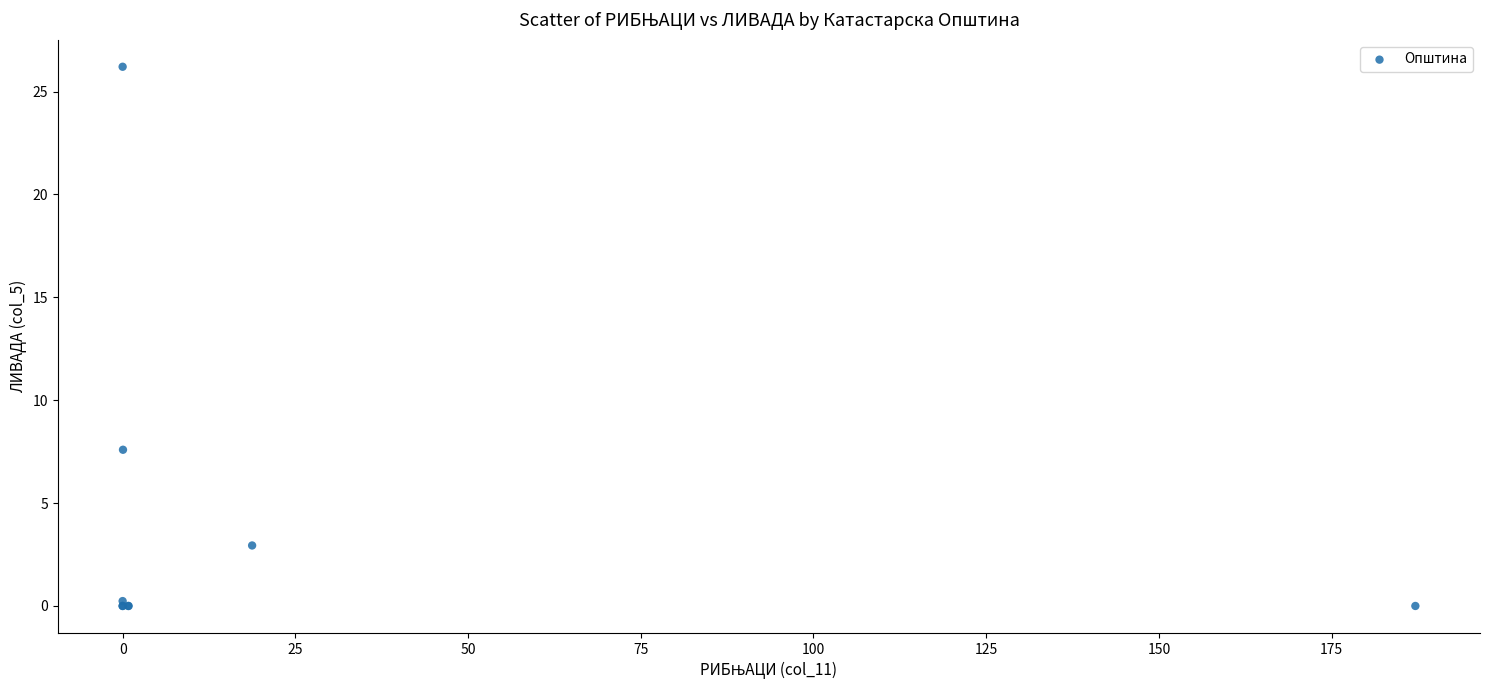

What Y value in the scatter plot is closest to 13?

7.6